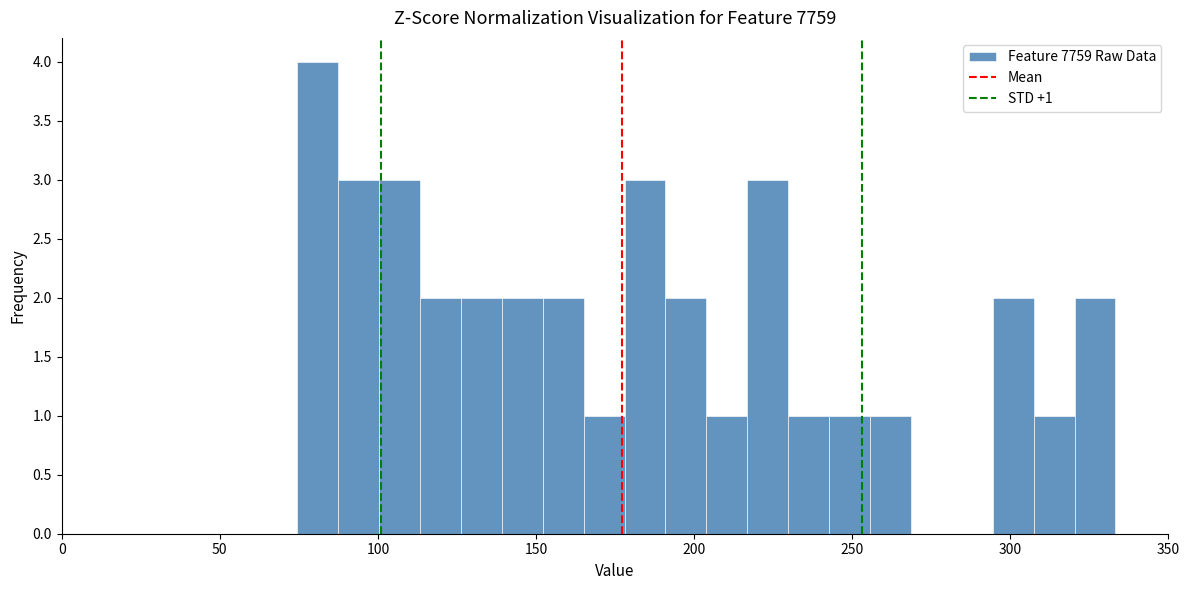

Read against the x-axis, roughly where is the centre of the tallest bar?

80